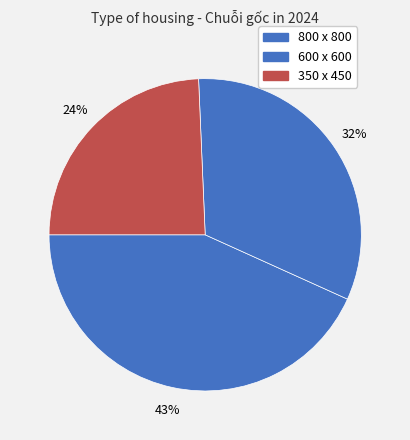

To the nearest percent, what portion does 800 x 800 represent?

43%